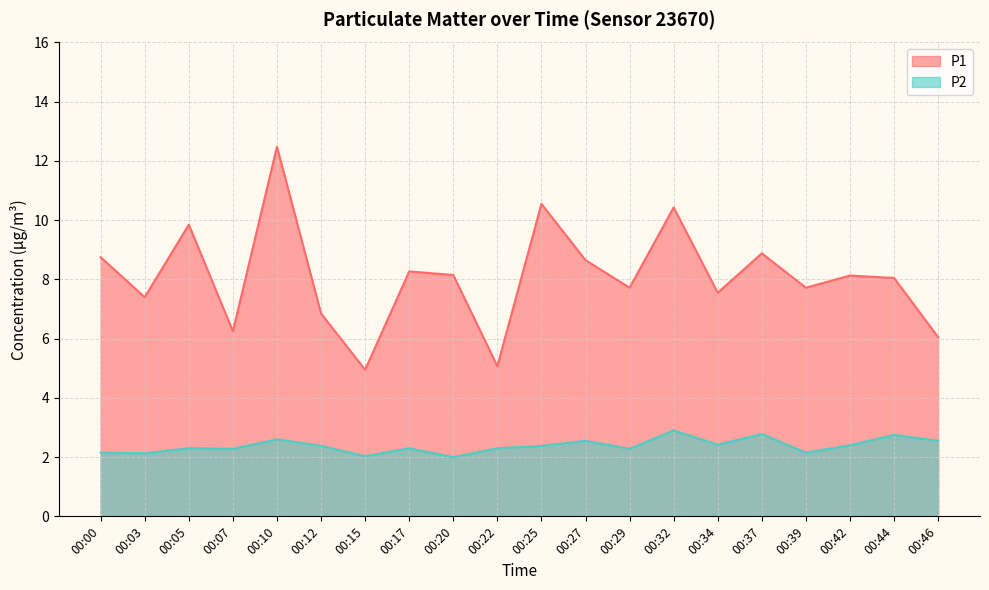

Which has a higher value, 00:42 or 00:44?

00:42